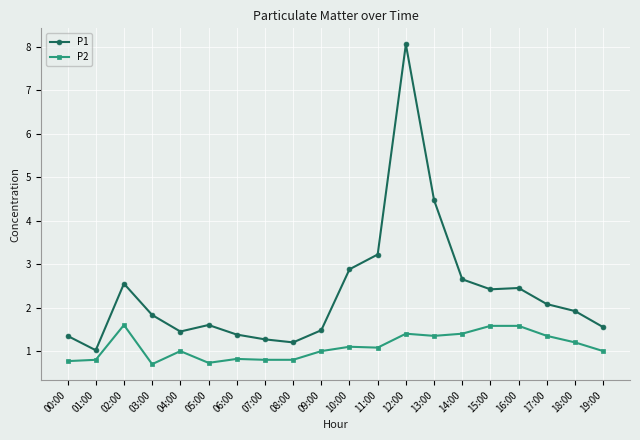

What is the total value across all series at 00:00?

2.1